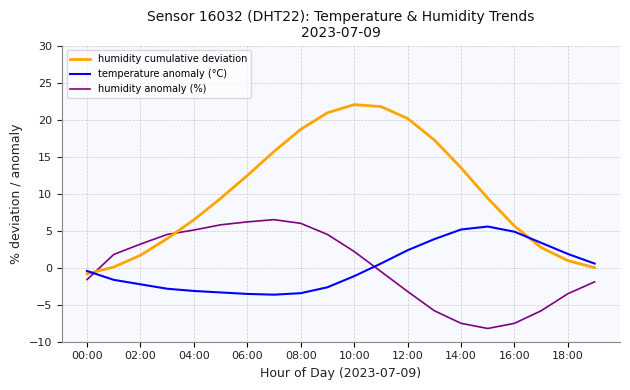

What is the highest value of the temperature anomaly (°C) series?

5.6